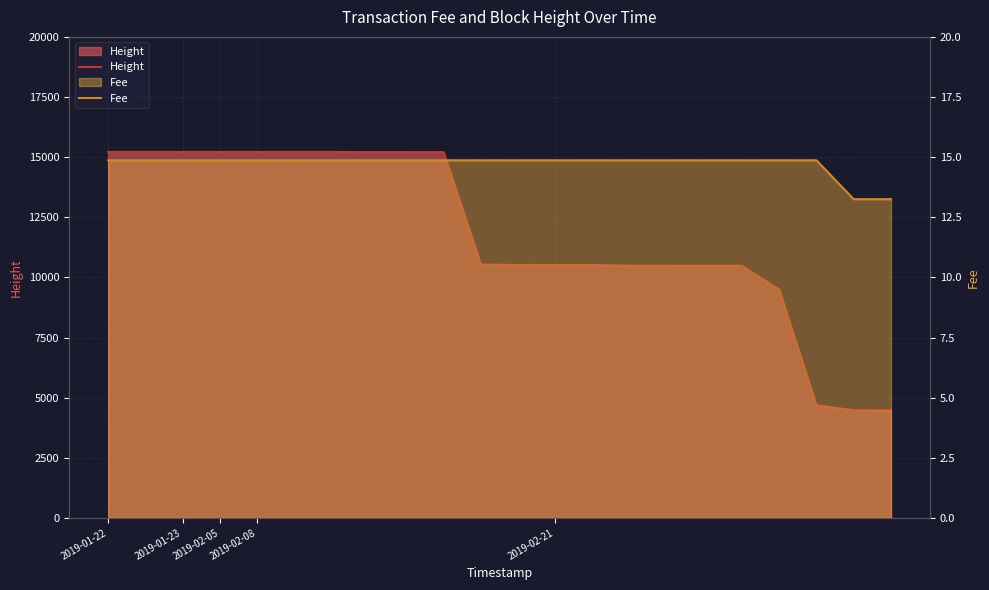

Where is Fee nearest to the value 14?

20